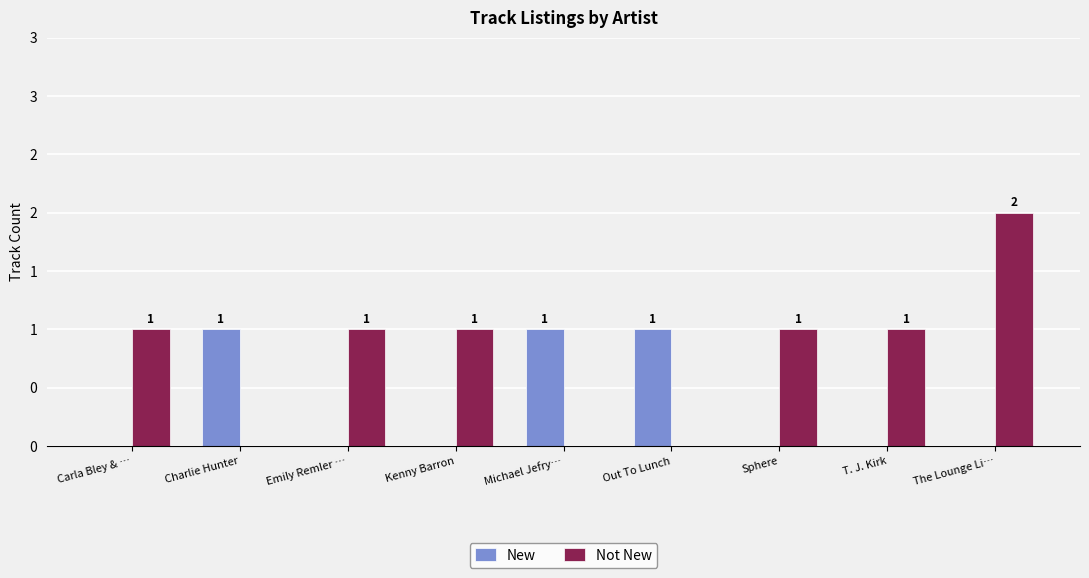

The value of New at Sphere is 0. True or false?

True